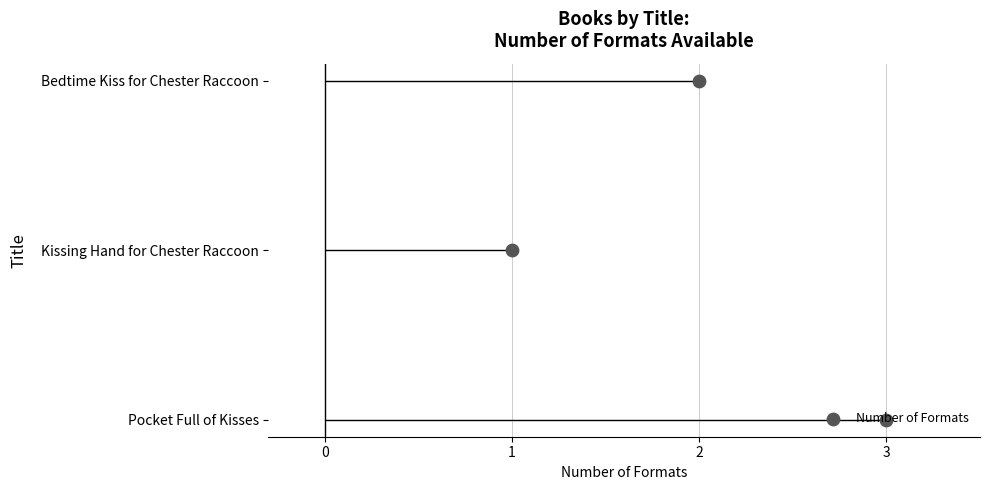

What is the change in value from 3 to 2?

+2